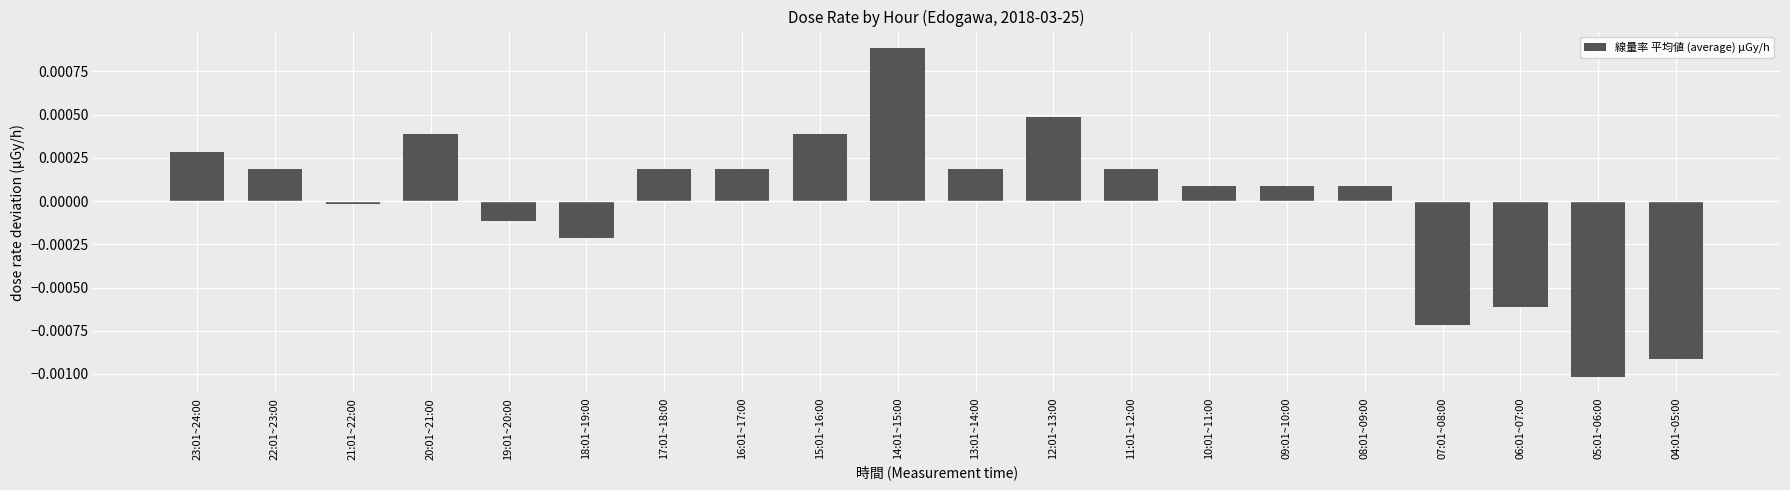

What is the label of the 3rd bar from the right?

06:01~07:00